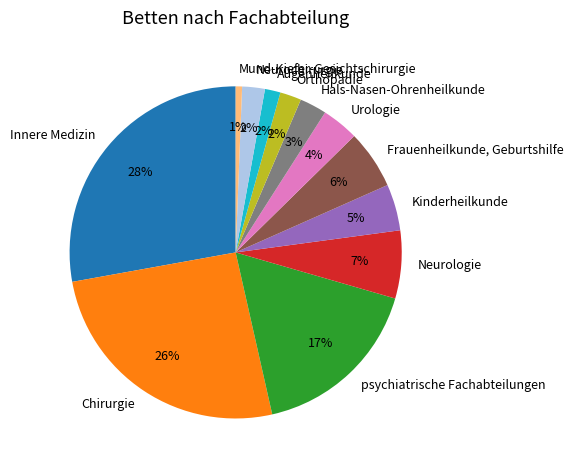

What is the largest slice in the pie chart?

Innere Medizin